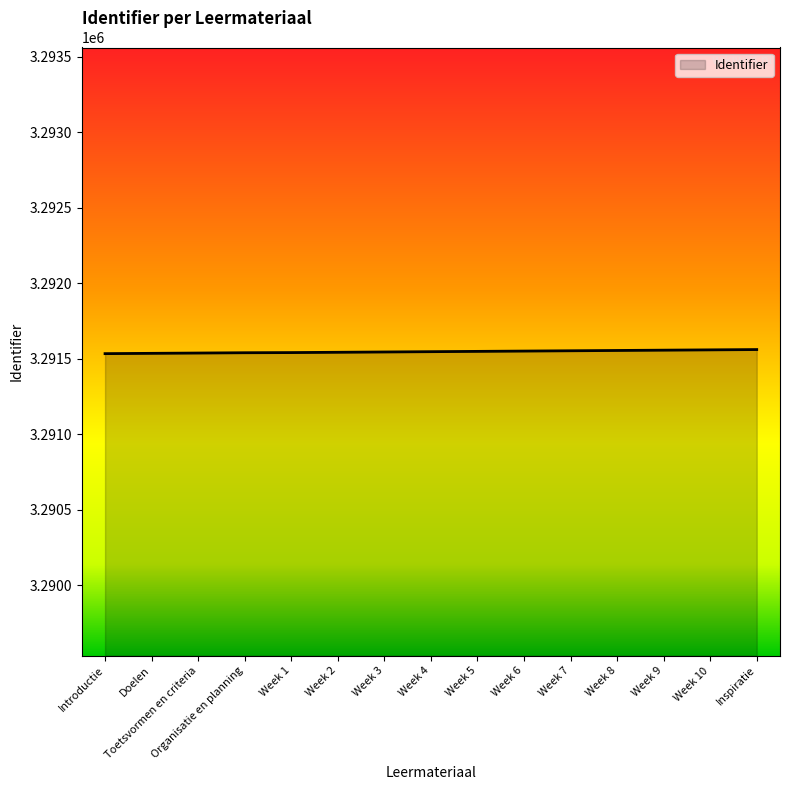

Approximately how many times larger is the value at Week 7 compared to Toetsvormen en criteria?

1.0